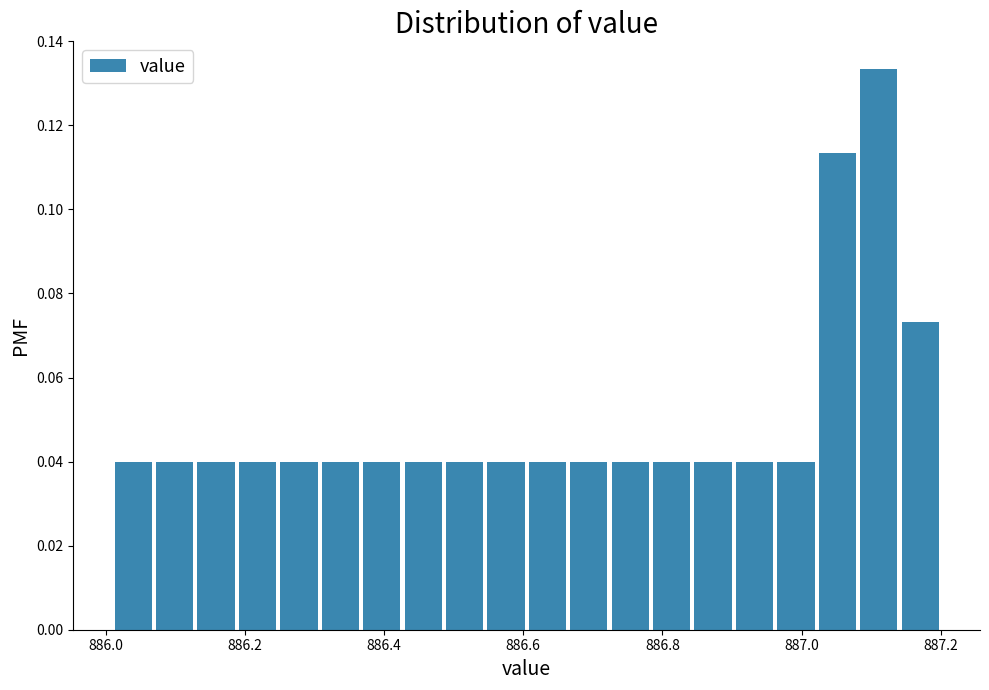

Around what value on the x-axis is the tallest bar? Give the approximate position of its centre, as read against the axis.

887.12